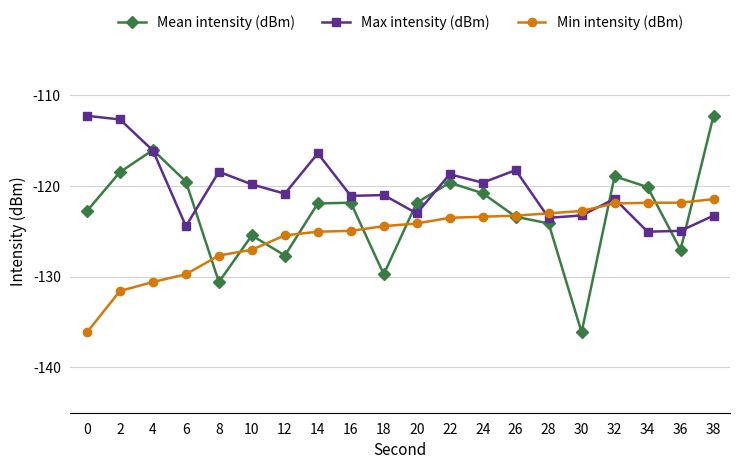

Is it true that Min intensity (dBm) equals -130.6 at 4?

True